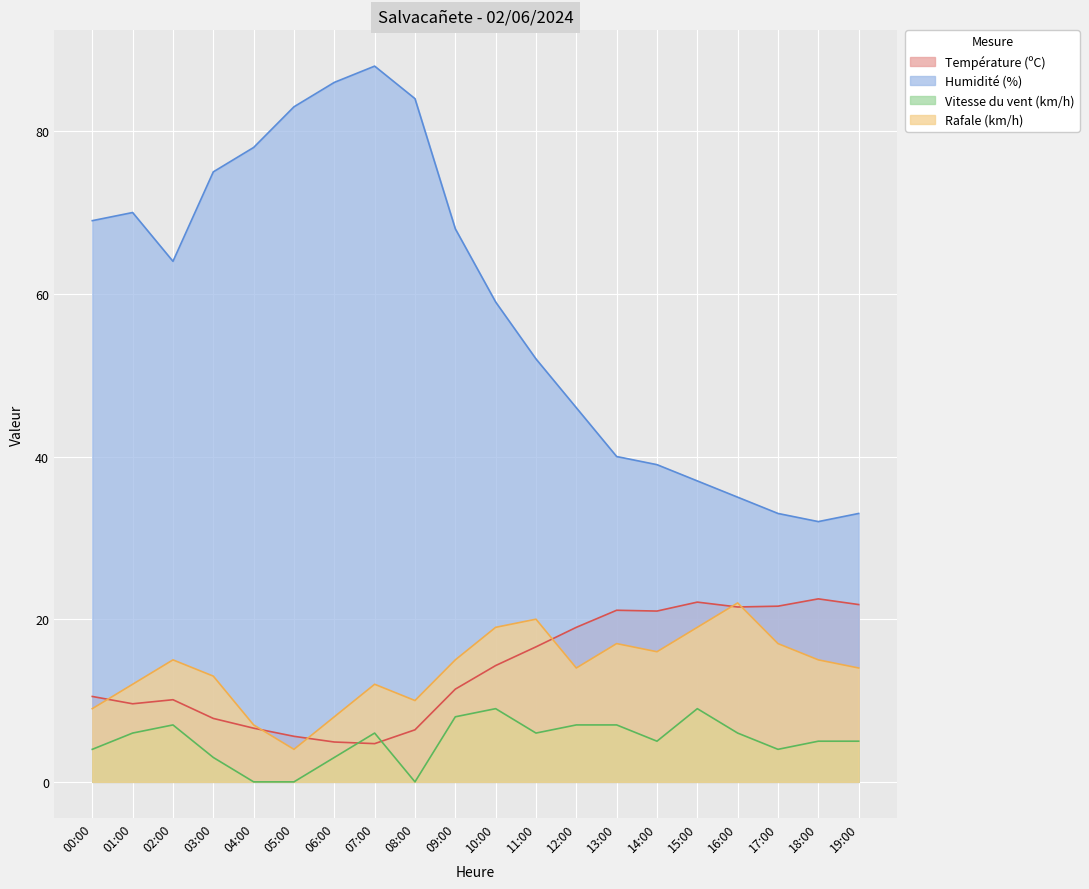

At which label is Vitesse du vent (km/h) closest to 4?

00:00